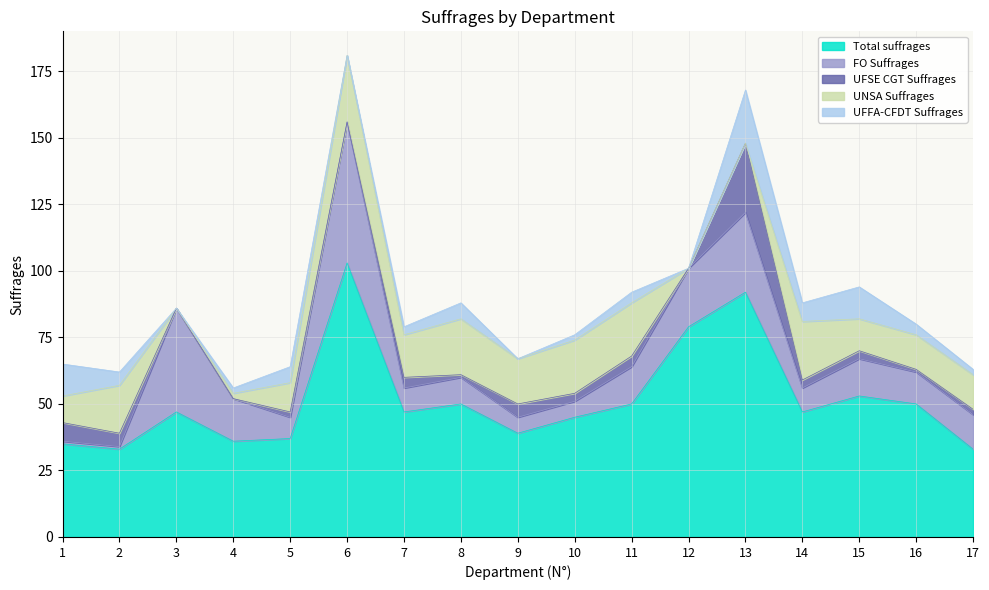

What are all the series names shown in the legend?

Total suffrages, FO Suffrages, UFSE CGT Suffrages, UNSA Suffrages, UFFA-CFDT Suffrages